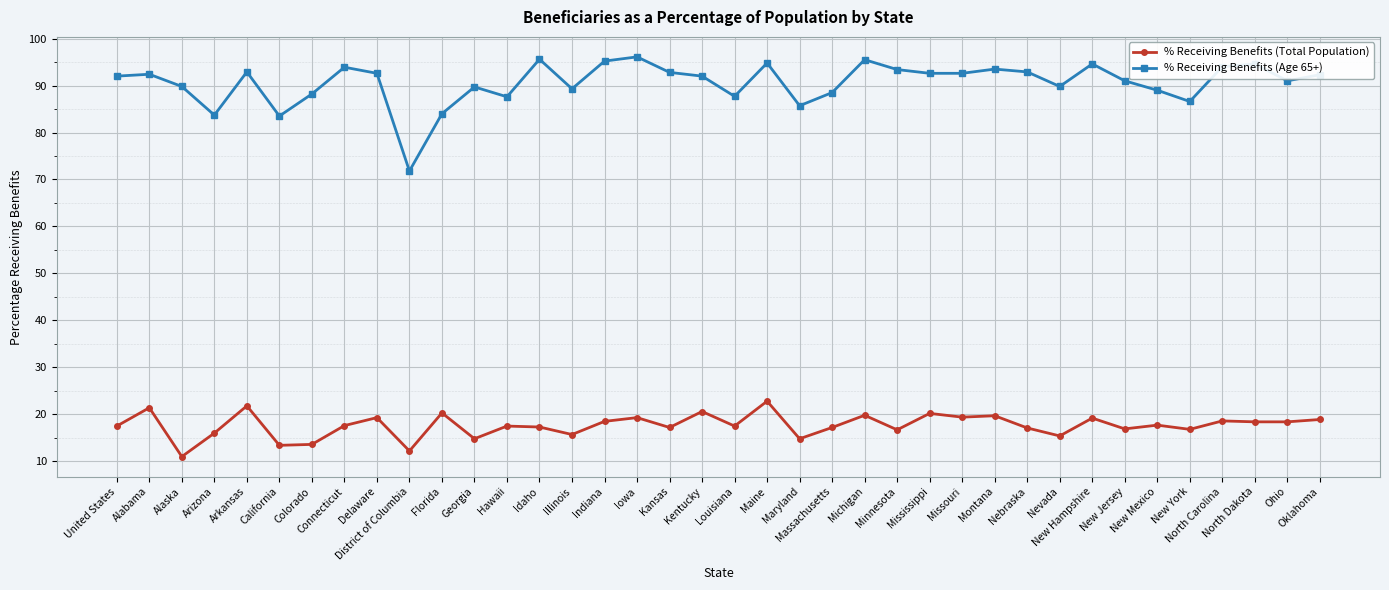

What is the spread (max minus min) of values at Arizona?

67.7